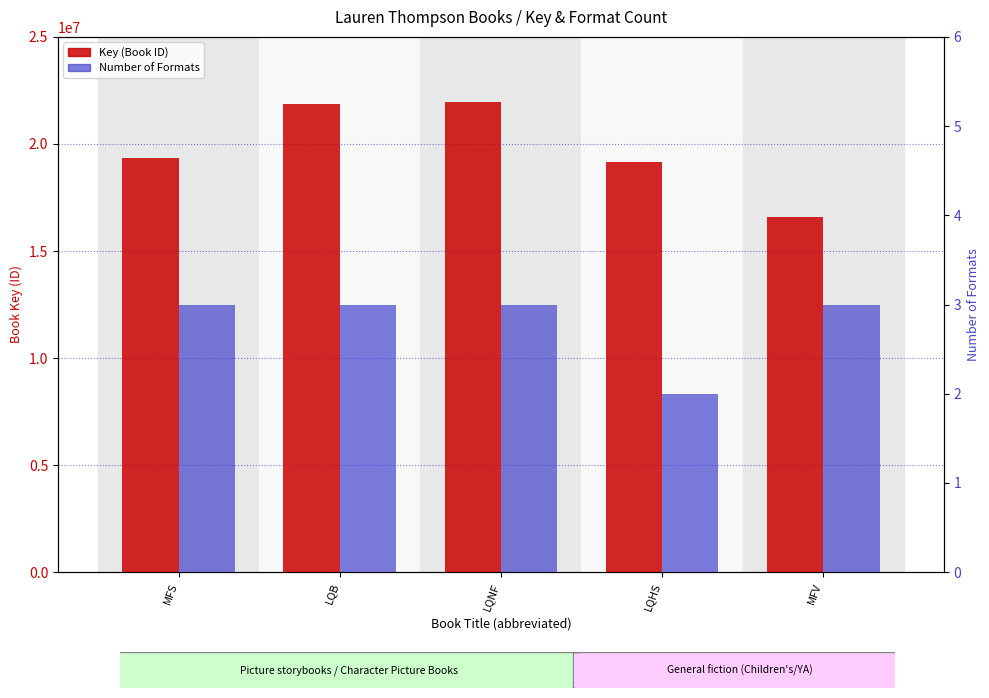

What value does the Number of Formats series have at MFS?

3